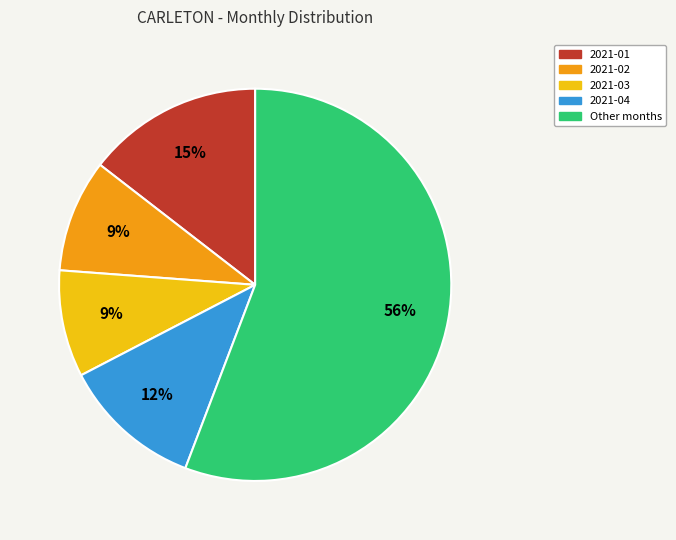

To the nearest percent, what is the average slice percentage?

20%